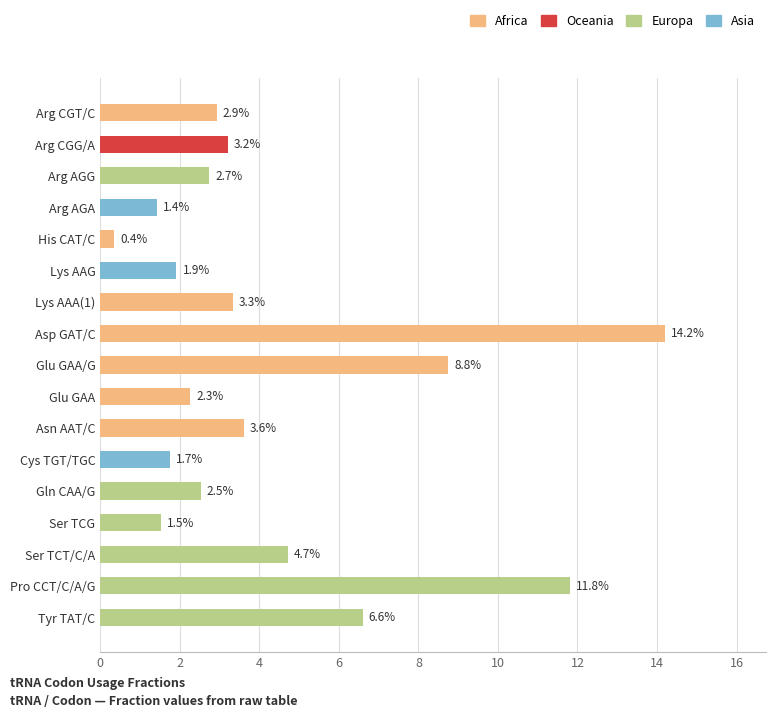

Reading bottom to top, what are all the values shown in this chart?

6.6	11.8	4.7	1.5	2.5	1.7	3.6	2.3	8.8	14.2	3.3	1.9	0.4	1.4	2.7	3.2	2.9